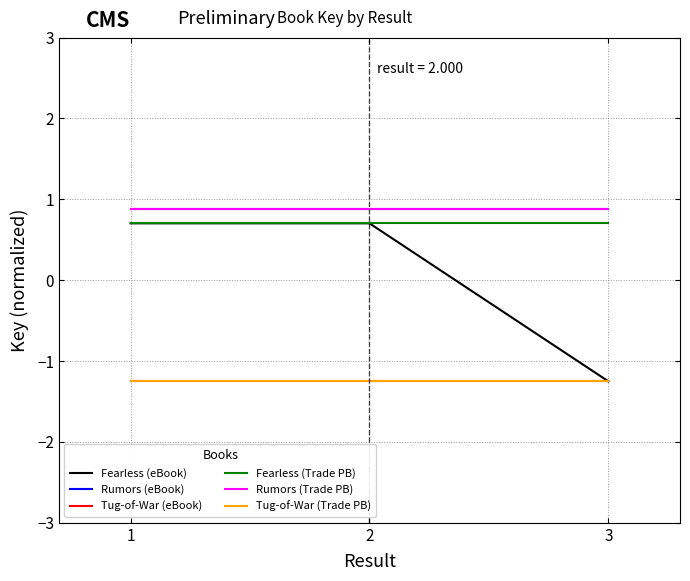

What is the minimum value shown in the chart?

-1.3